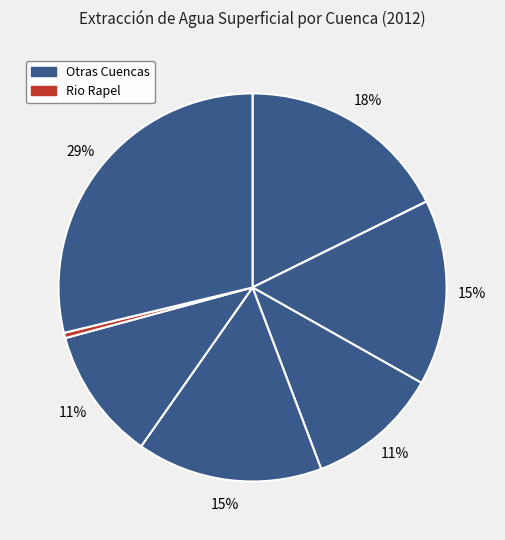

How many slices are in this pie chart?

8